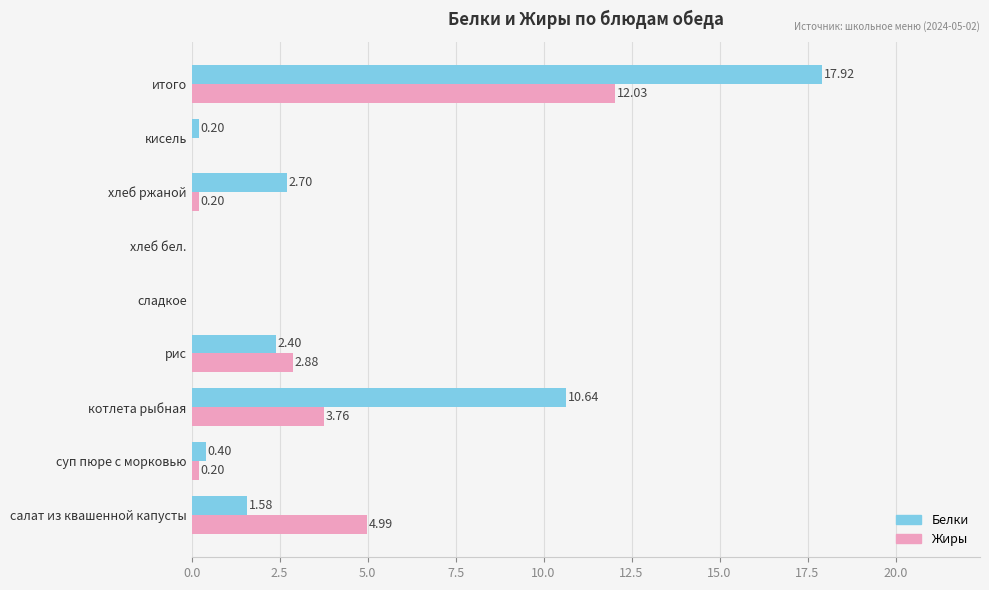

What are all the series names shown in the legend?

Белки, Жиры